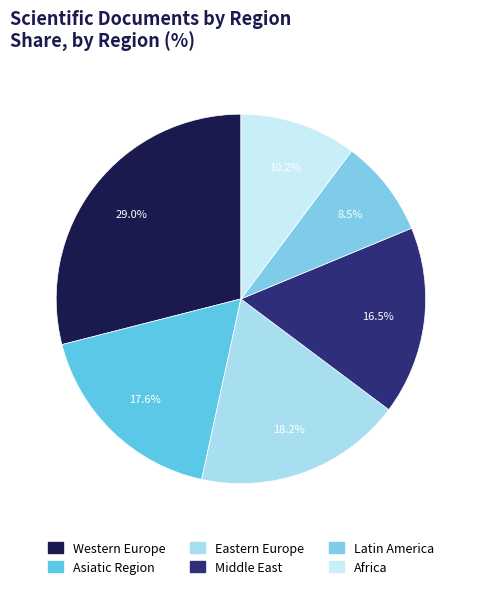

Do Africa and Eastern Europe together represent more than half of the pie?

No